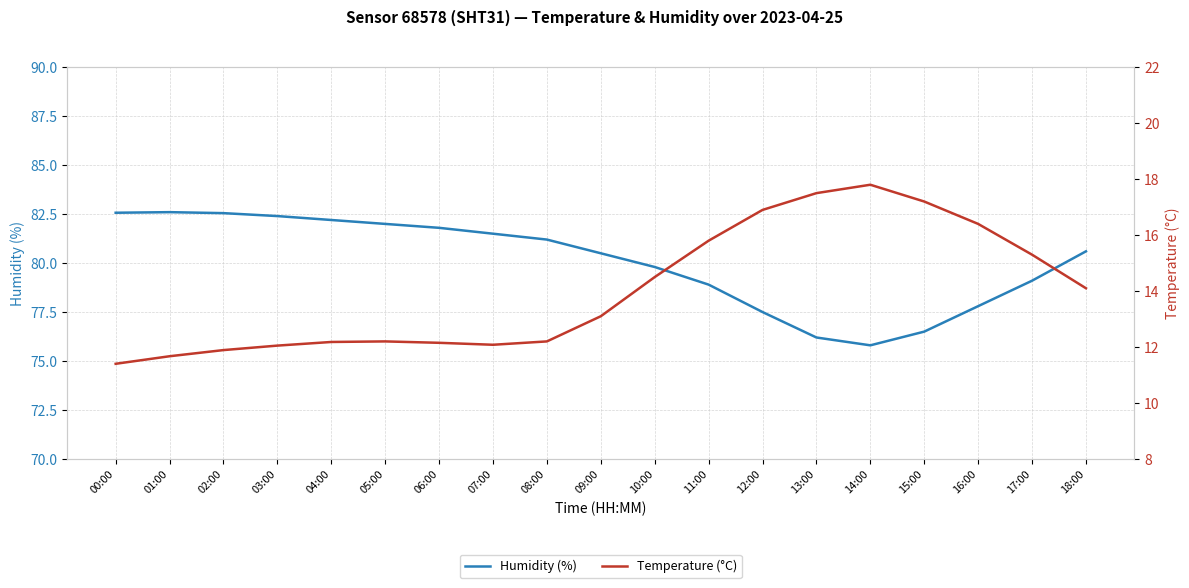

What is the spread (max minus min) of values at 00:00?

71.2